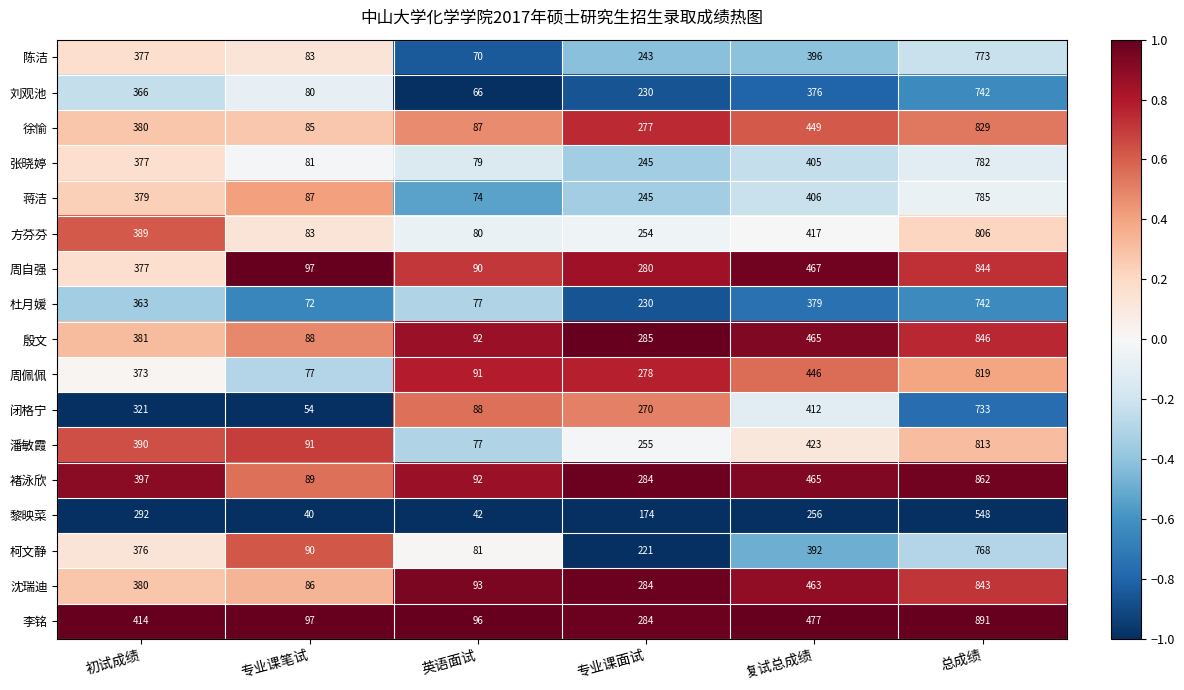

What is the difference between the 杜月媛 values at 复试总成绩 and 总成绩?

363